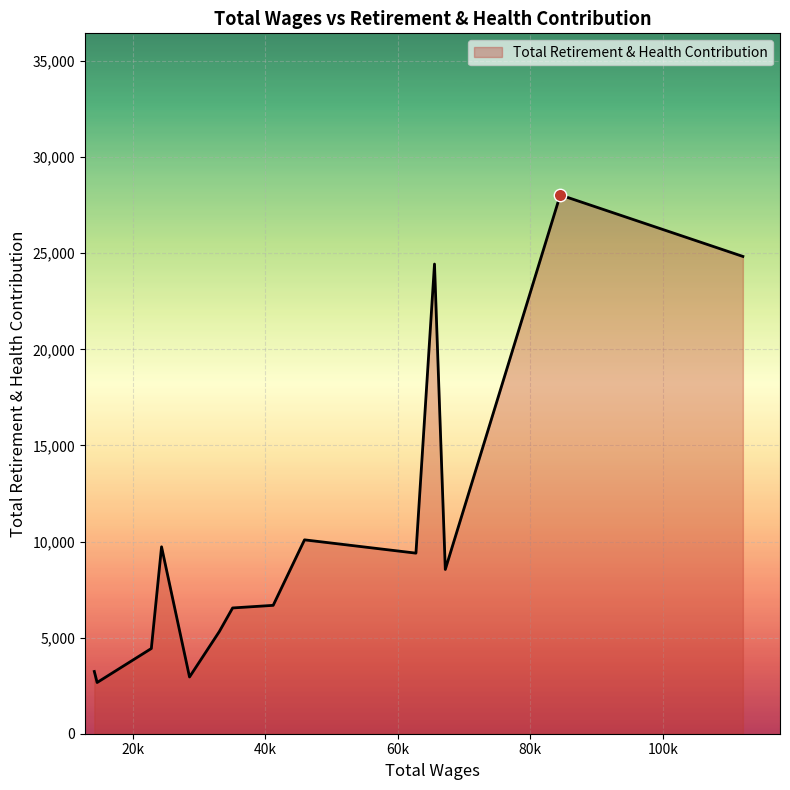

What is the difference between the maximum and minimum values?

25368